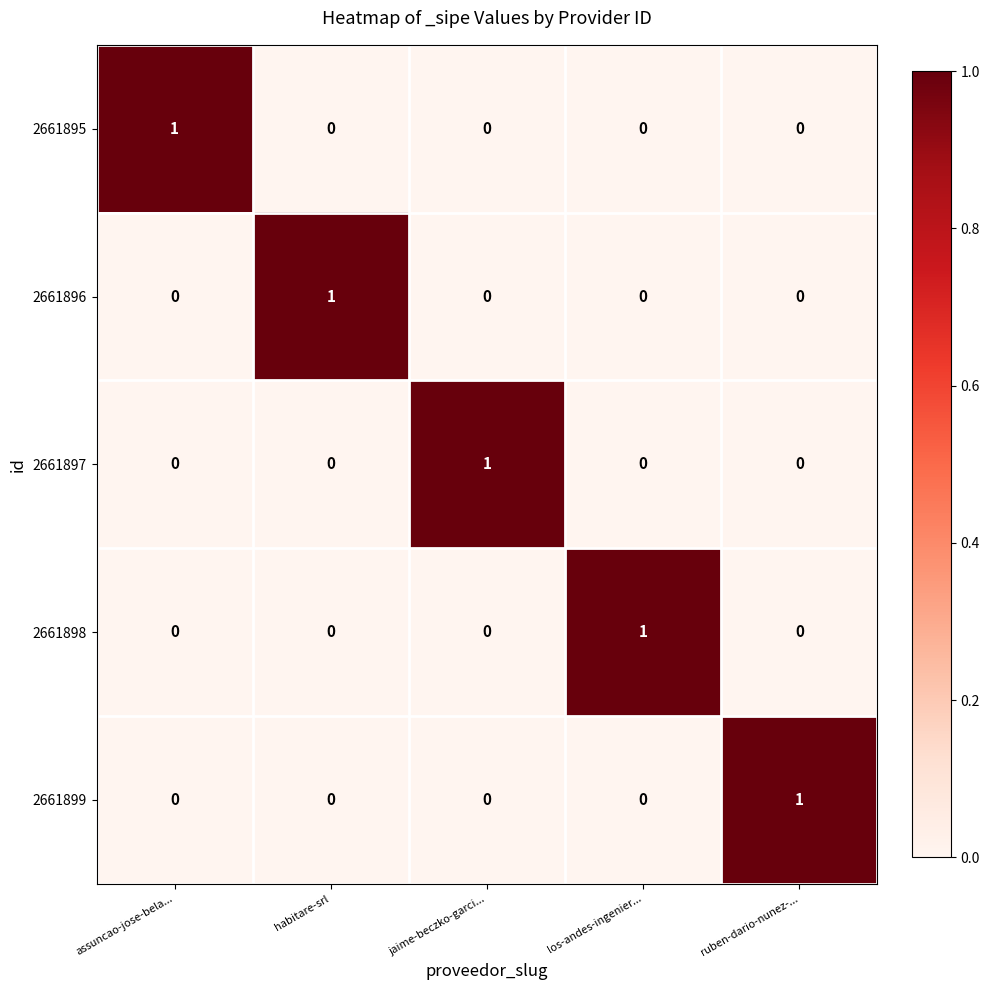

What is the total value across all series at ruben-dario-nunez-...?

1